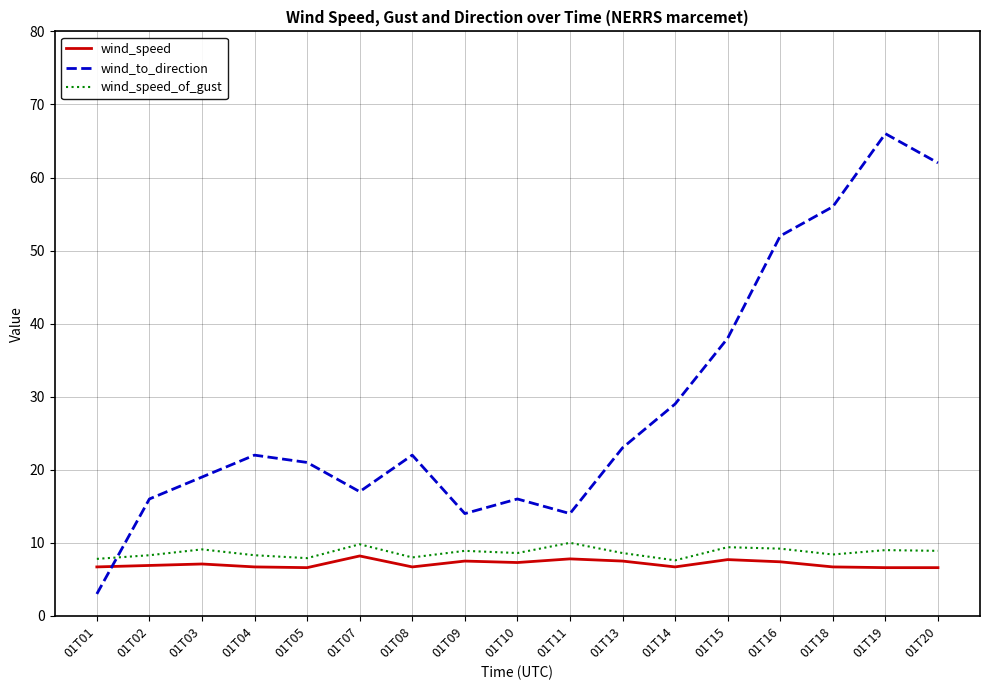

Between which two adjacent categories do wind_speed_of_gust and wind_to_direction first intersect?

01T01 and 01T02